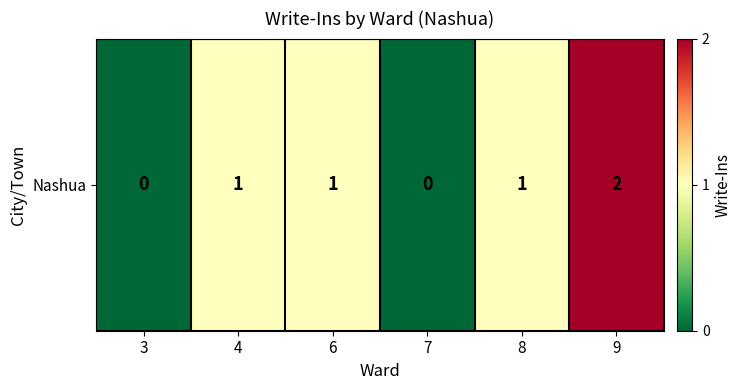

Which label corresponds to the largest value in the chart?

9